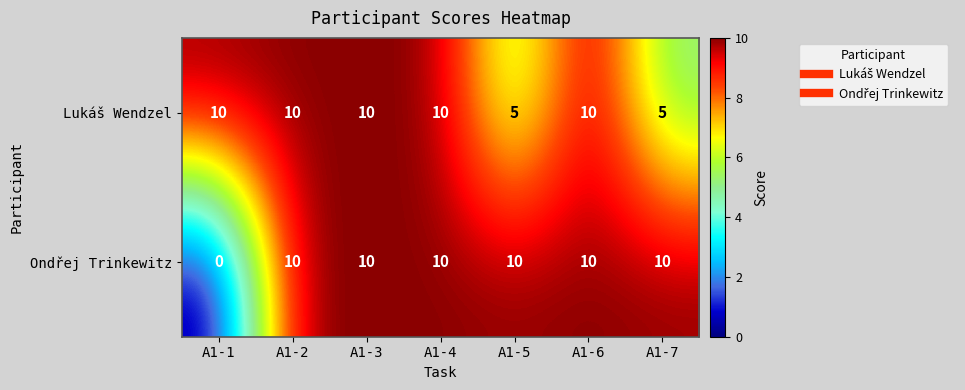

What is the maximum value shown in the chart?

10